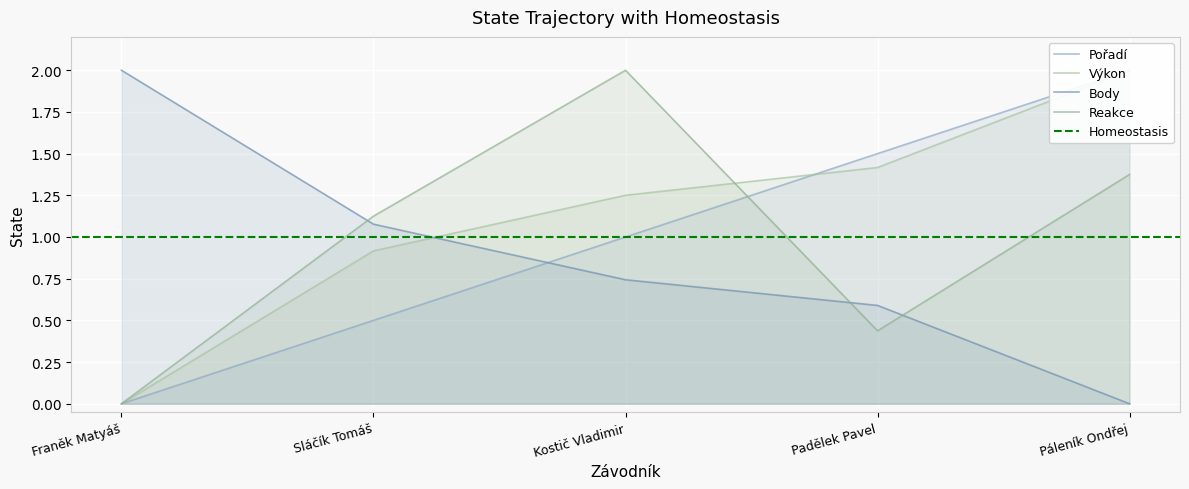

What is the value of the Pořadí point at the 4th from the left?

1.5